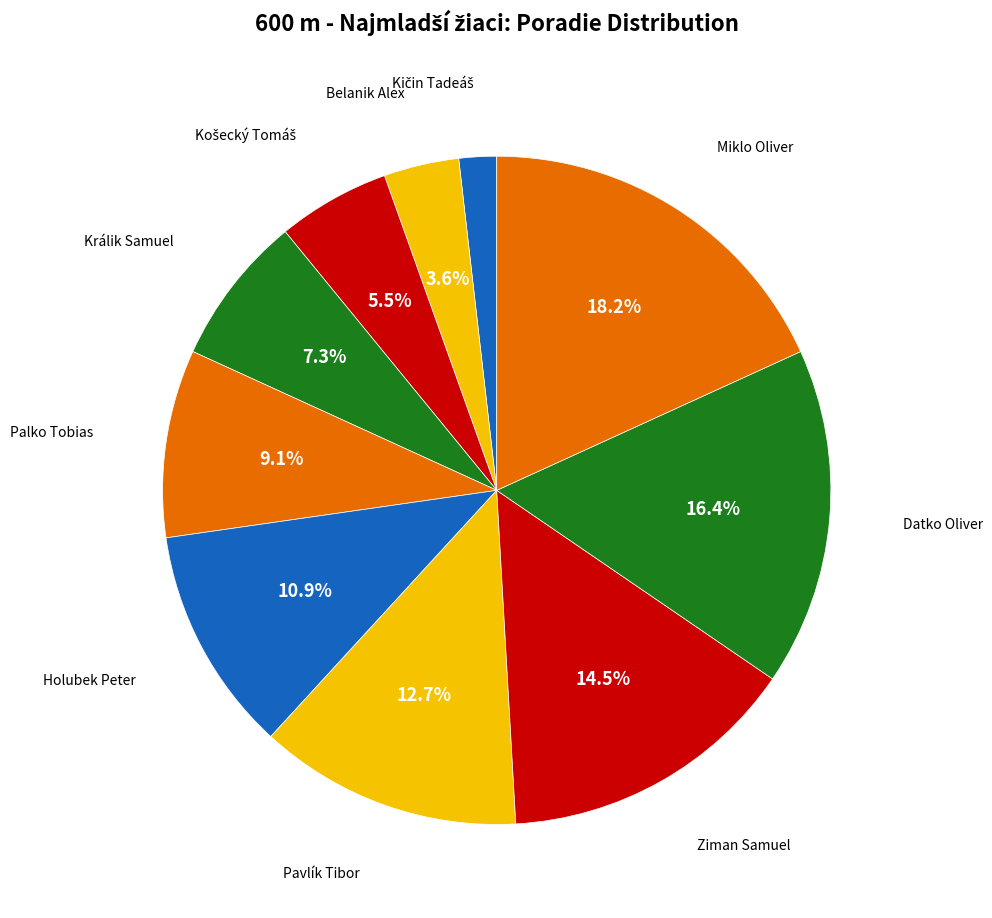

Is there any slice that represents more than half of the pie?

No